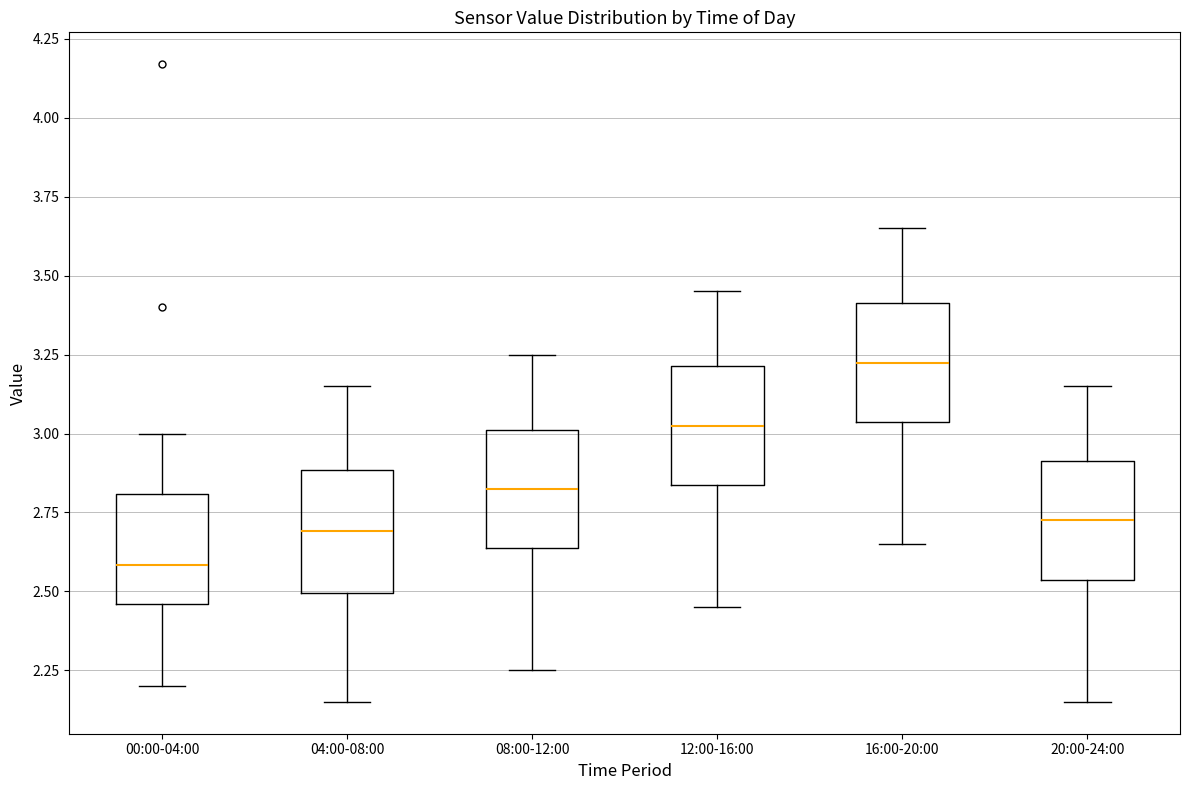

Which box's median line is the lowest?

00:00-04:00